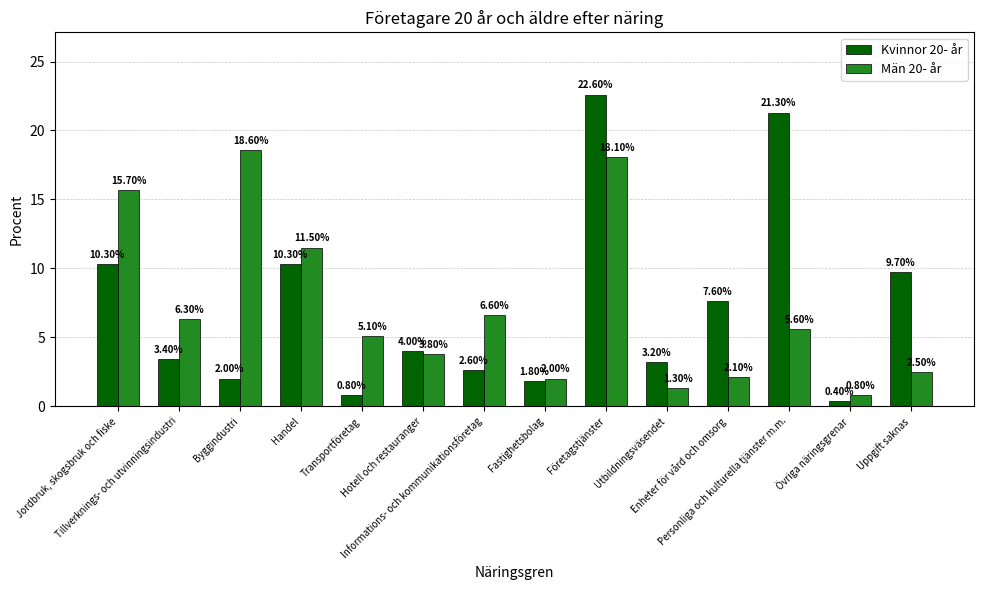

Between Jordbruk, skogsbruk och fiske and Handel, which series saw the biggest shift?

Män 20- år